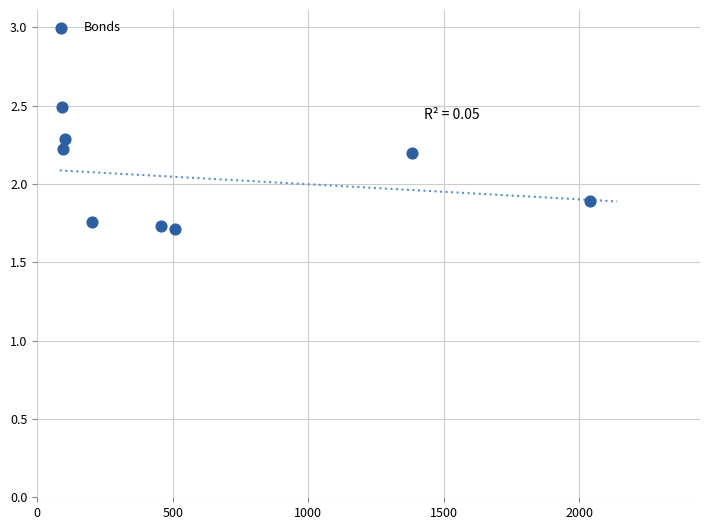

What Y value in the scatter plot is closest to 2?

1.9